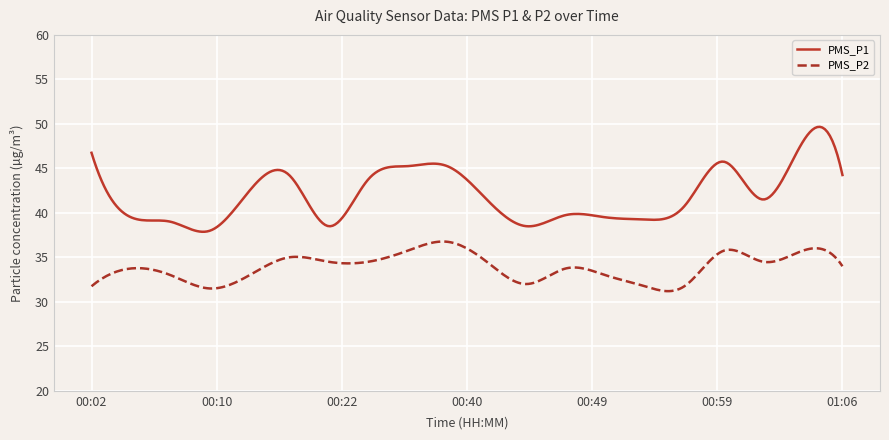

Which series has the largest total across all categories?

PMS_P1